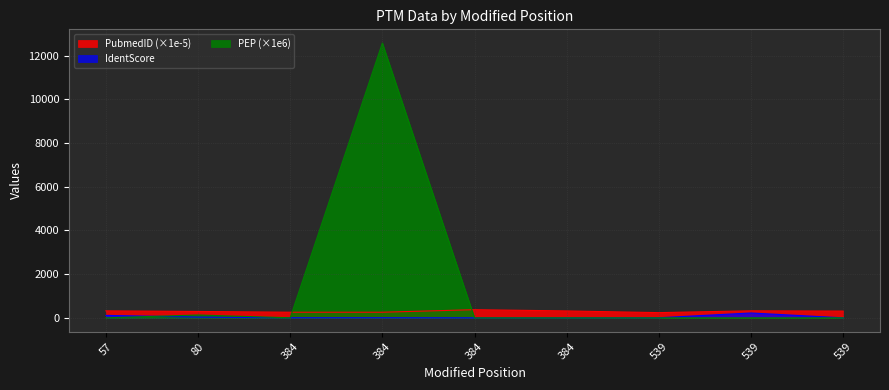

True or false: IdentScore and PubmedID intersect in this chart.

False